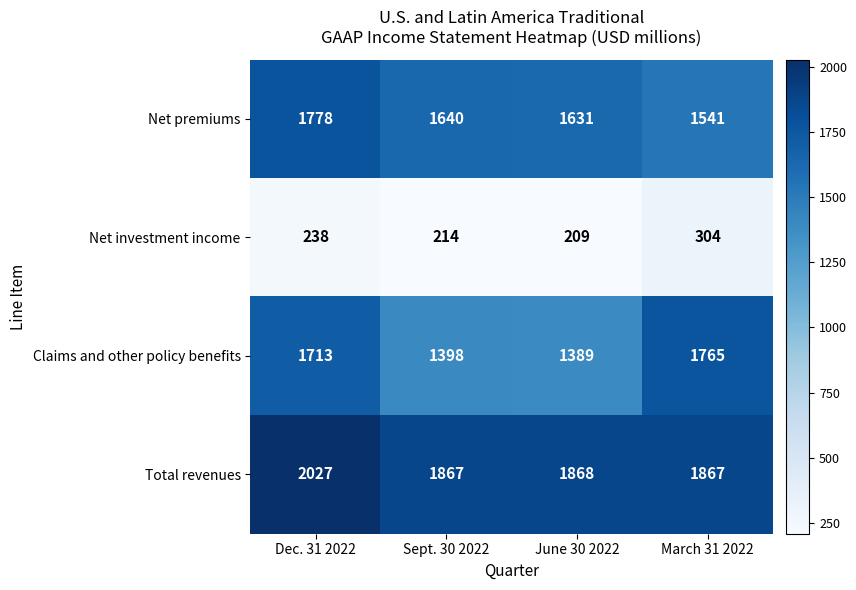

What is the average value of the Claims and other policy benefits series?

1566